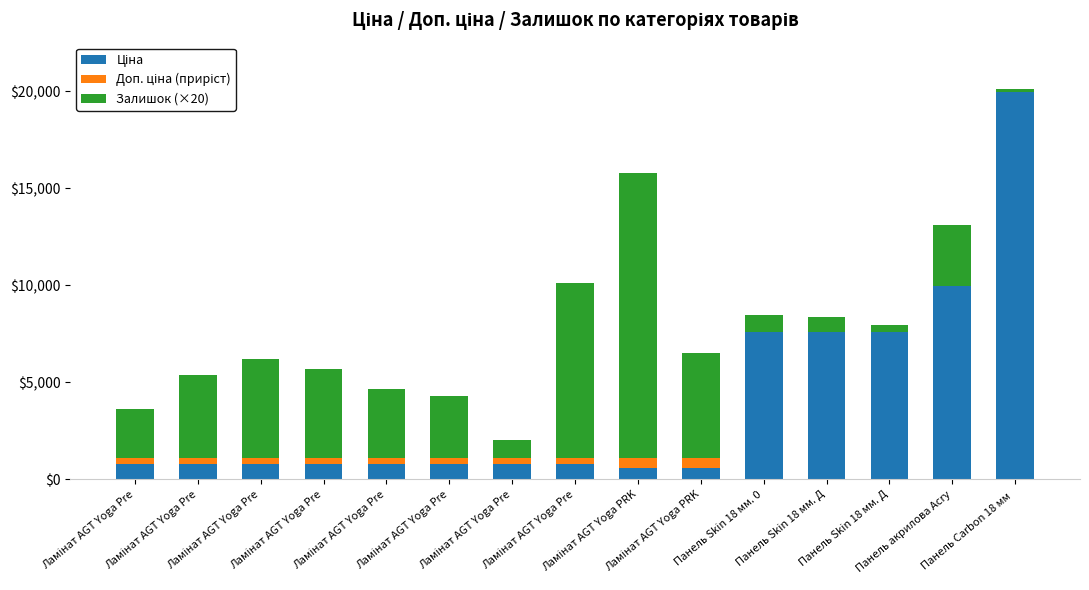

What is the label of the 1st bar from the left?

Ламінат AGT Yoga Pre